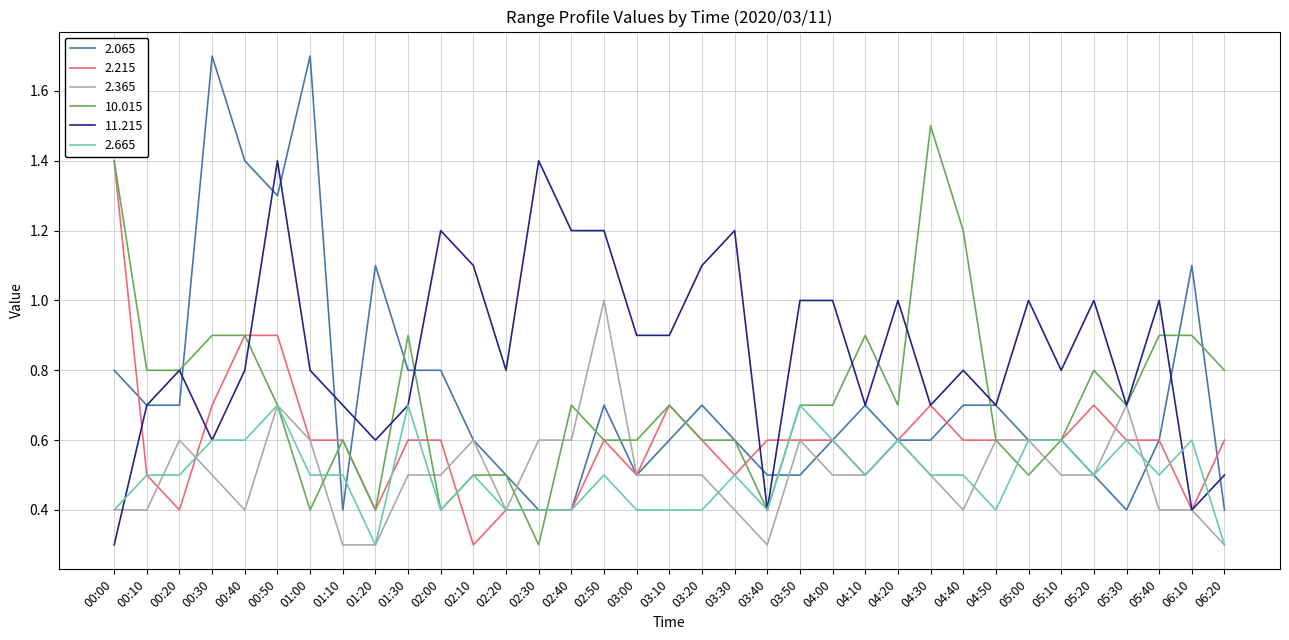

Does the chart have visible grid lines?

Yes